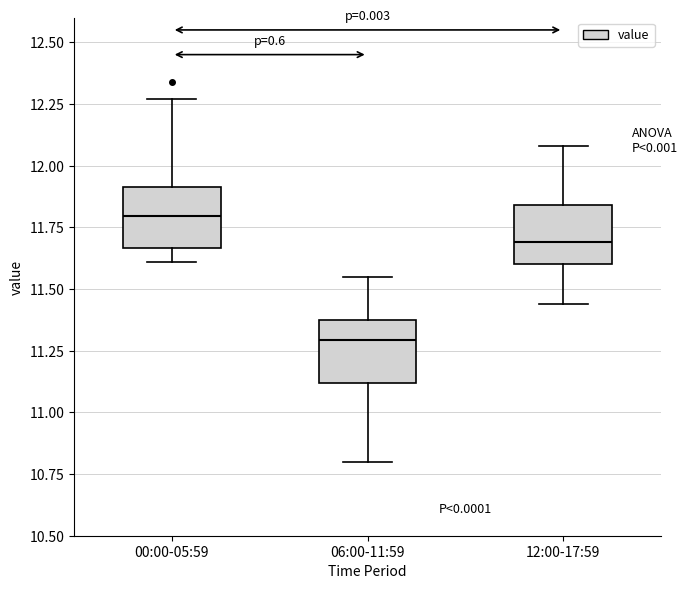

Which box's median line is the lowest?

06:00-11:59